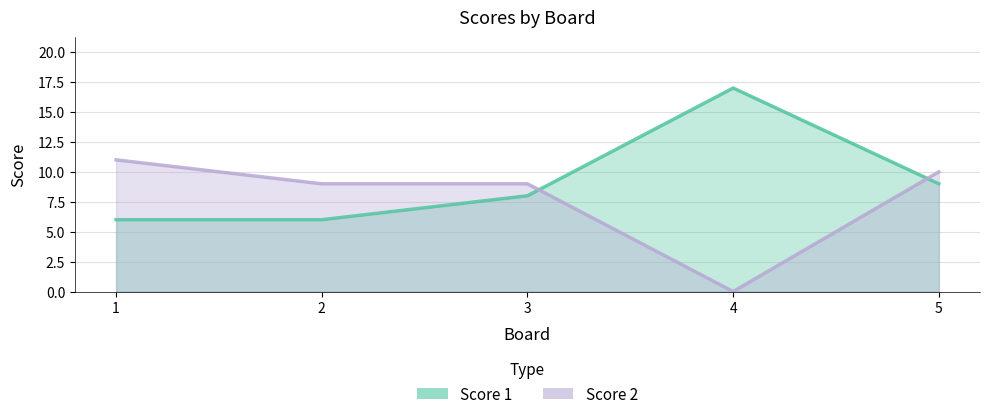

How many data points does each series have?

5